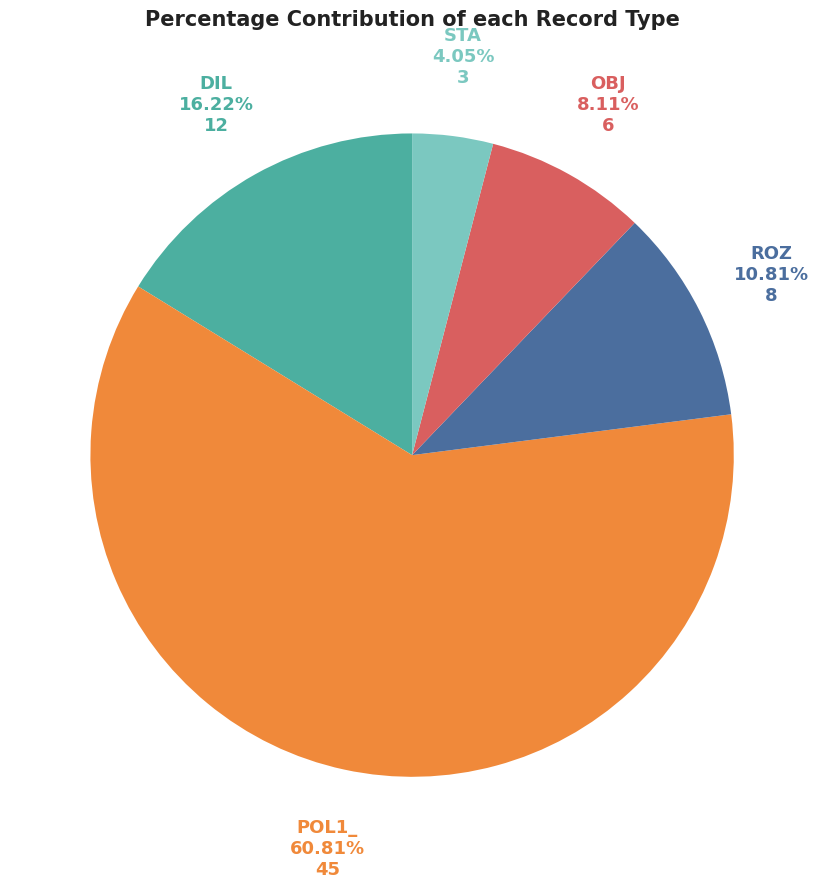

Does OBJ represent more than half of the total?

No